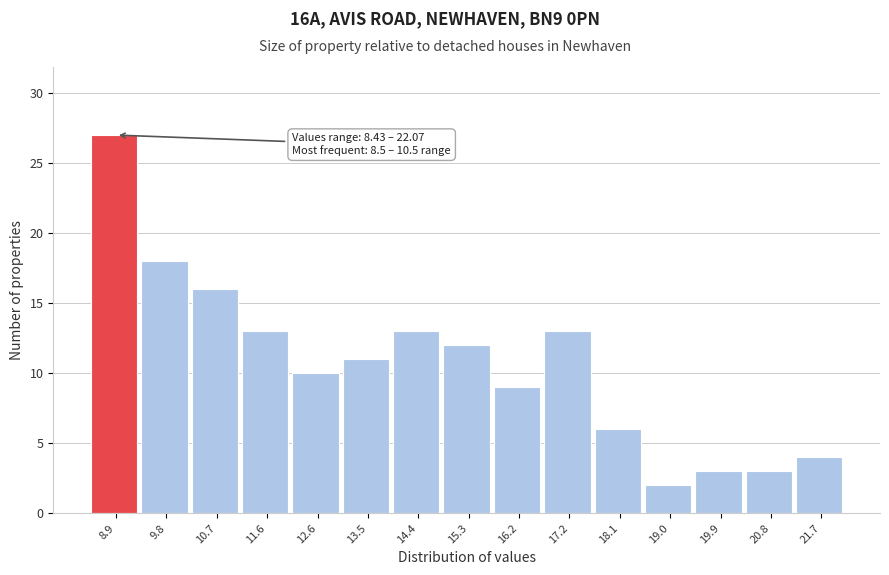

Over which range of the x-axis is the bar tallest?

8.4 to 9.3